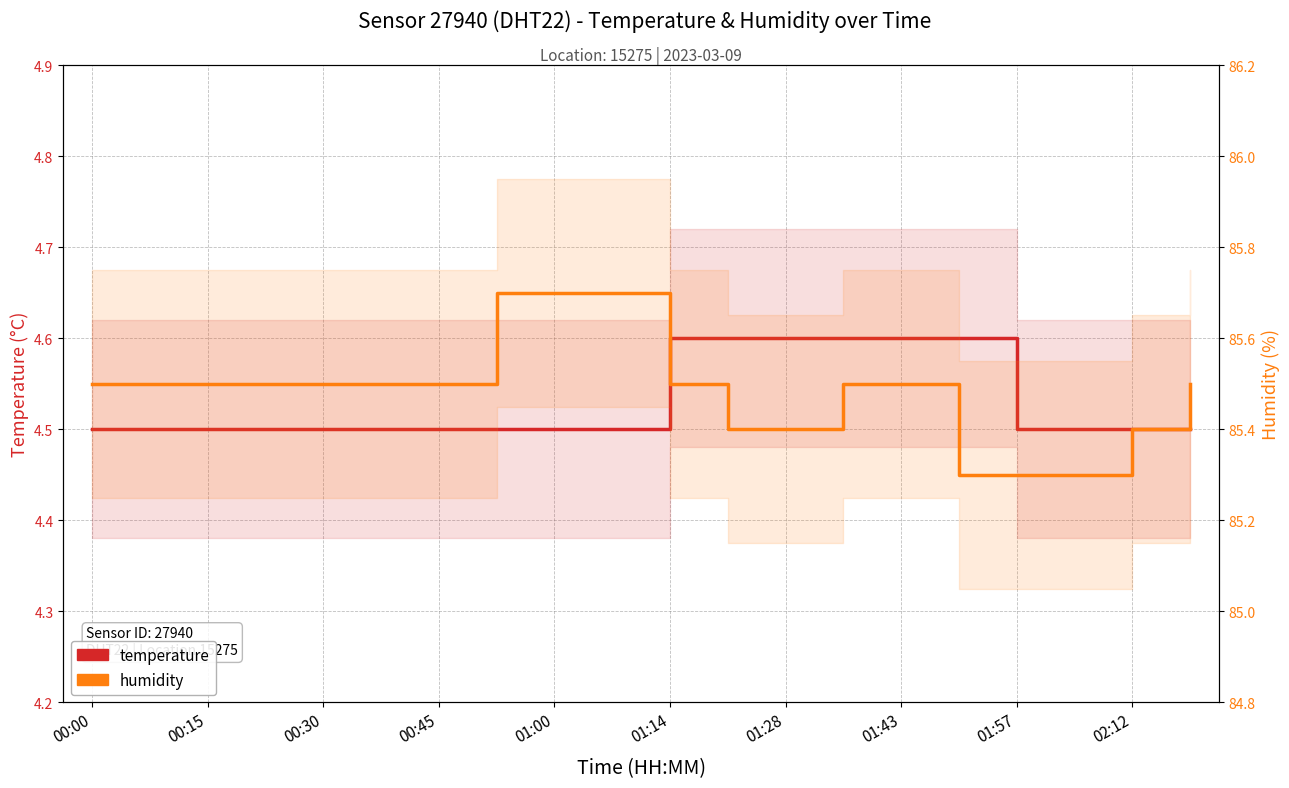

Which series has the widest spread of values?

humidity